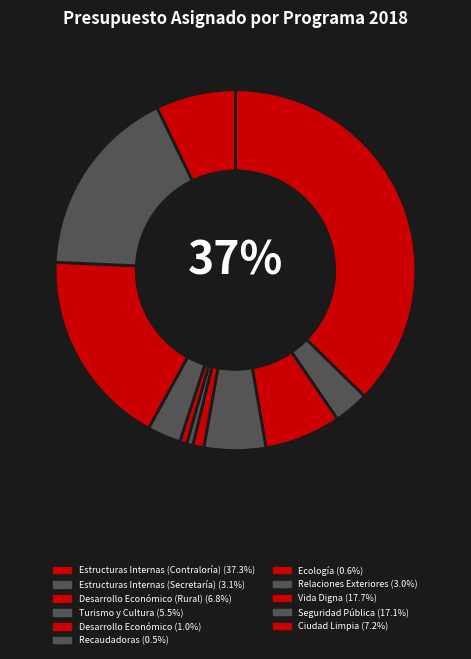

How many segments does this pie chart have?

11